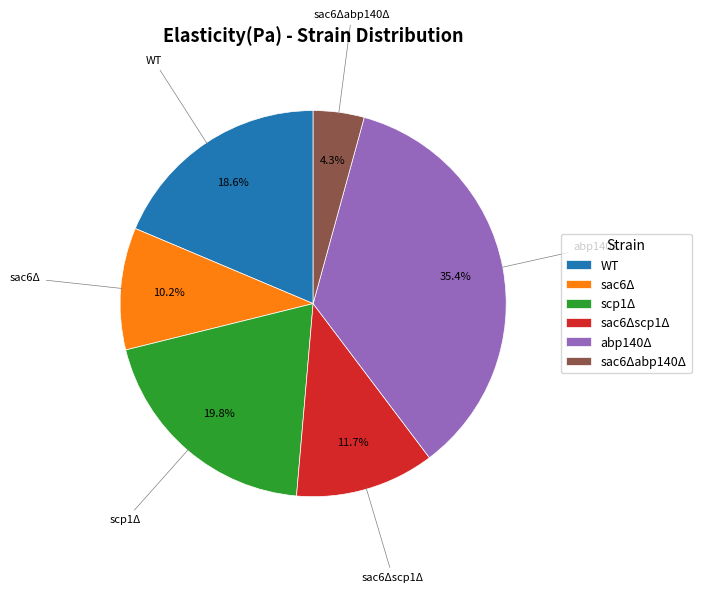

Combined, what portion of the pie is sac6Δabp140Δ and abp140Δ?

39.7%